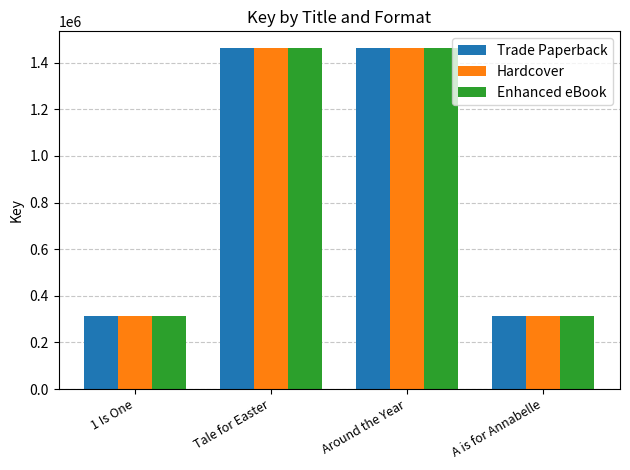

Is the value of Trade Paperback at Around the Year greater than the value of Hardcover at 1 Is One?

Yes